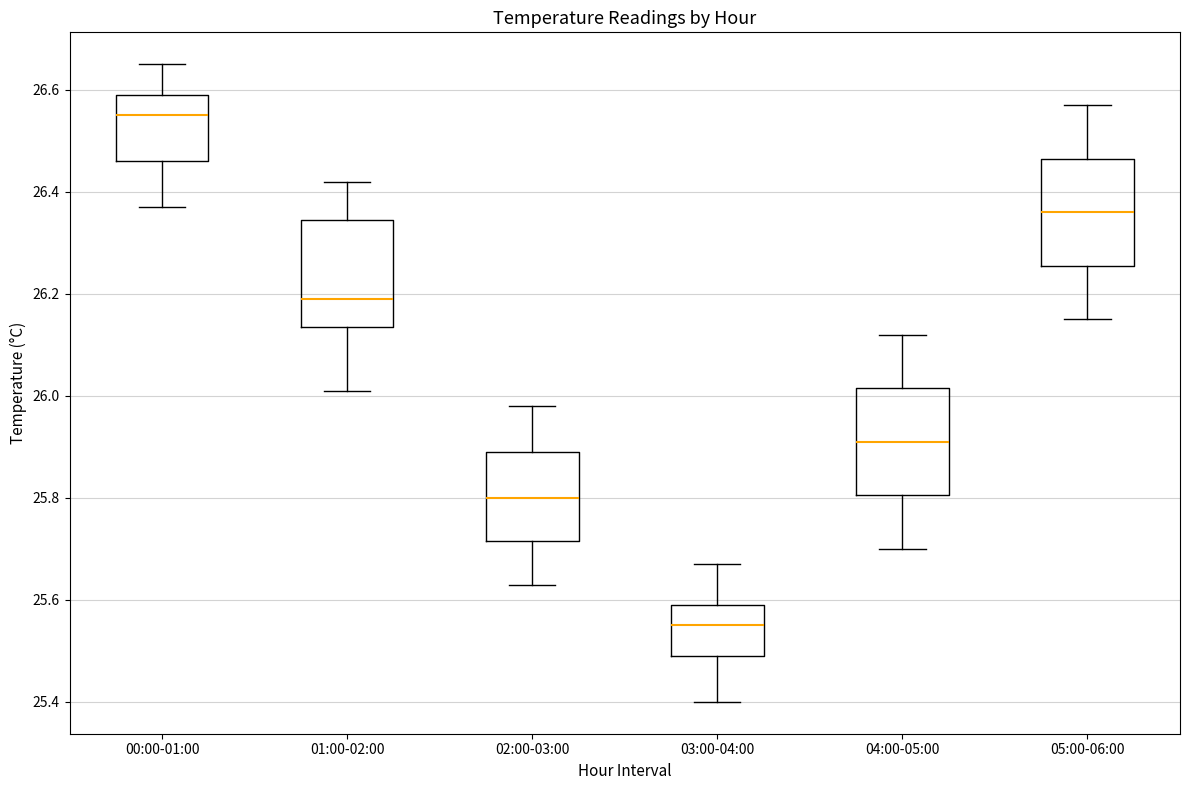

Which box has the lowest median line?

03:00-04:00